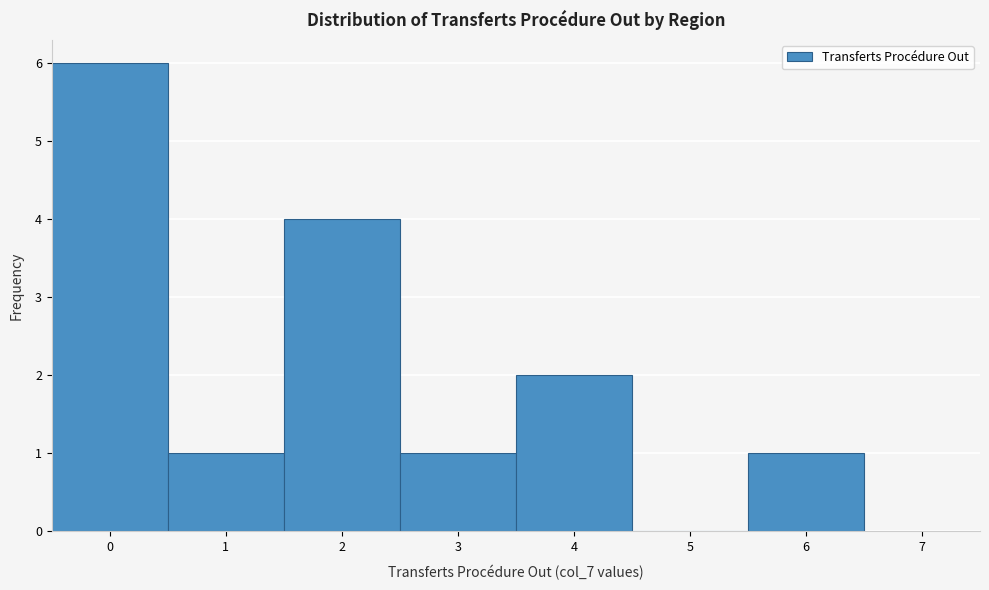

How tall is the bar that spans 5.5 to 6.5 on the x-axis? The values are not printed on the chart, so give them approximately, as read against the axis.

1